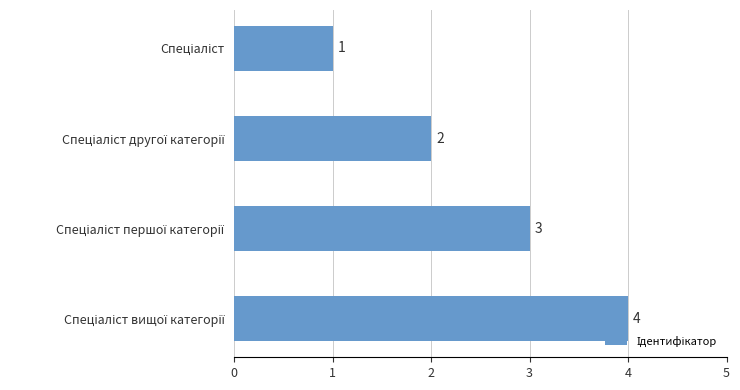

What is the maximum value shown in the chart?

4